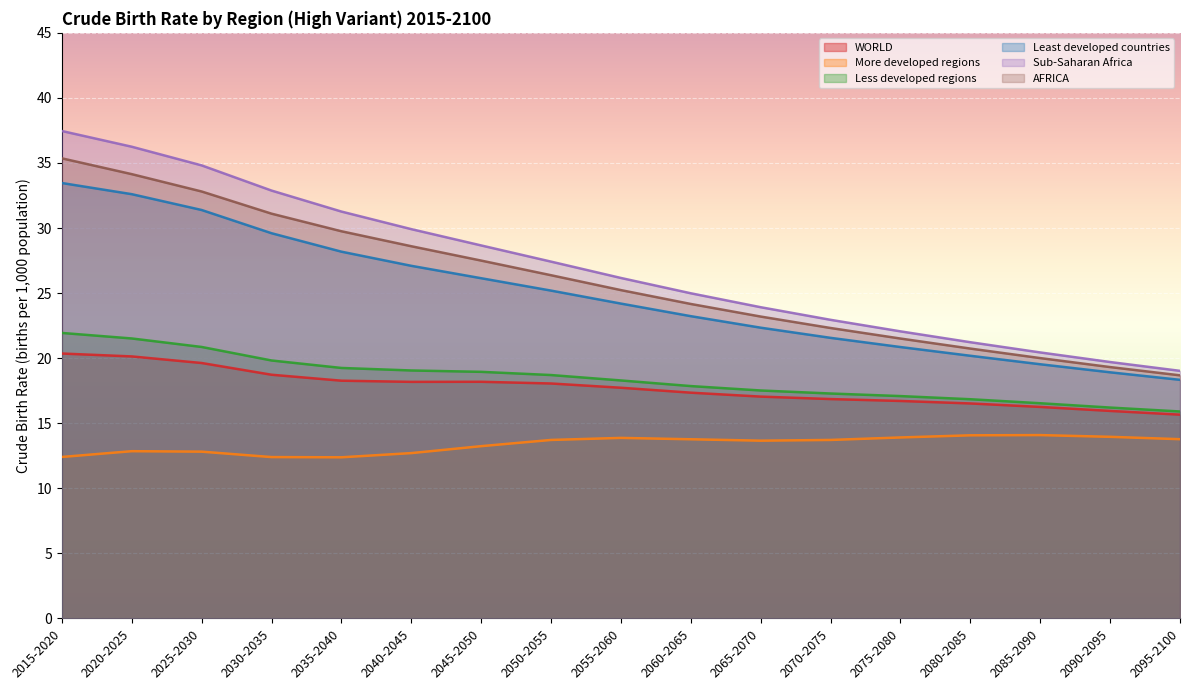

At how many categories does at least one series exceed 28?

7